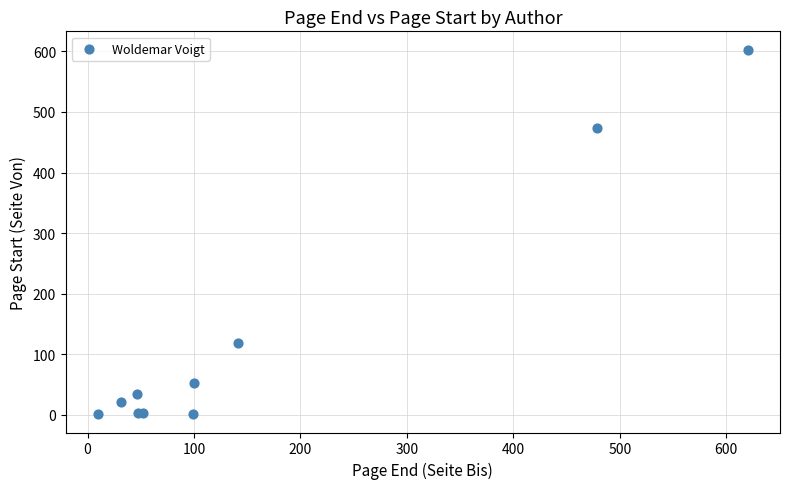

What Y value in the scatter plot is closest to 302?

473